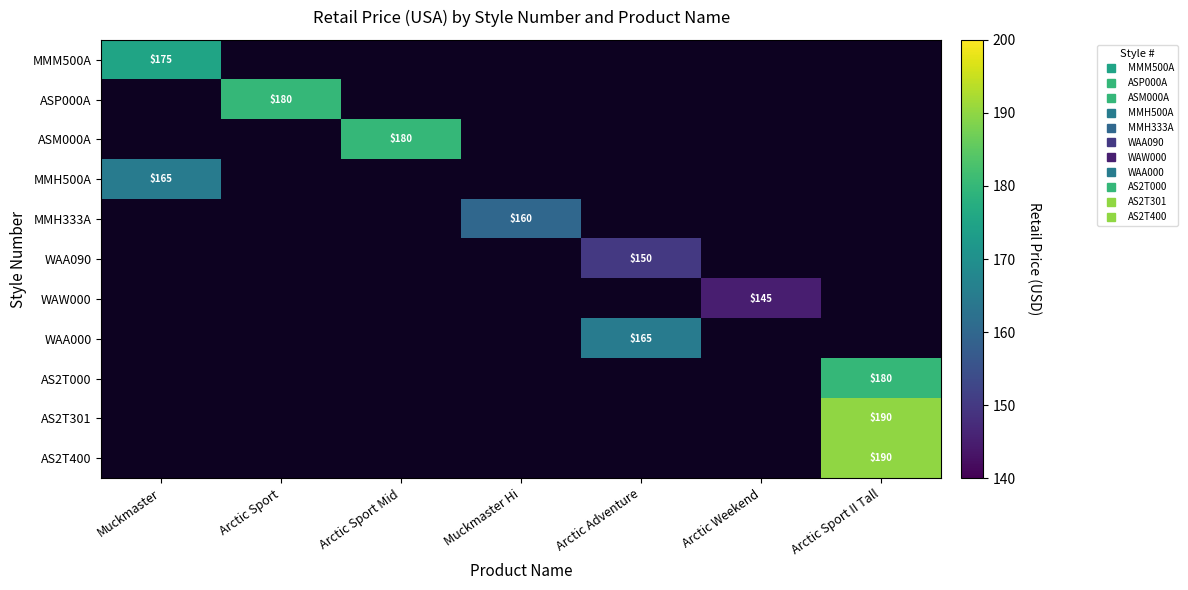

At how many categories does at least one series exceed 185?

1